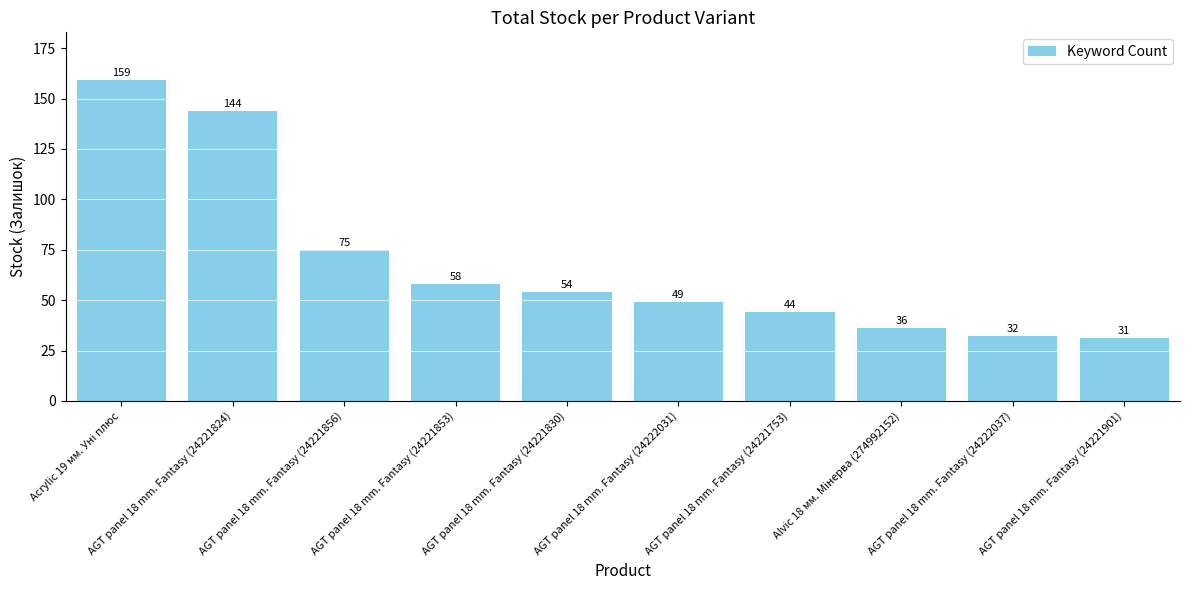

What is the label of the 9th bar from the right?

AGT panel 18 mm. Fantasy (24221824)